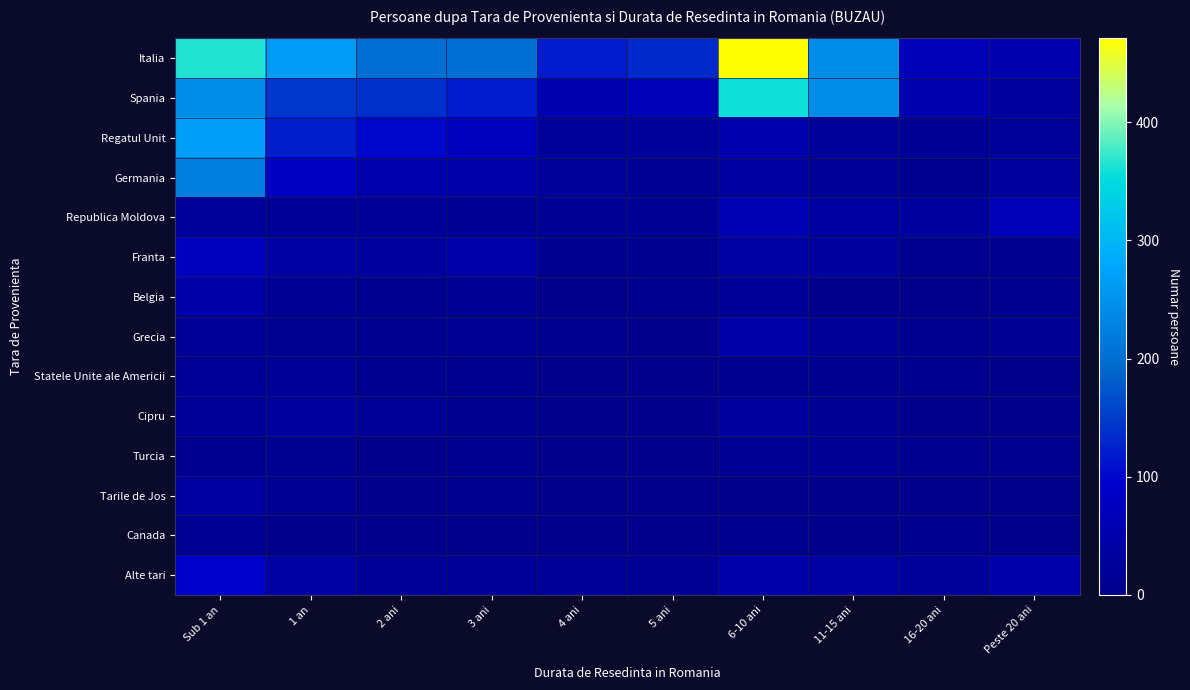

At which category is the sum across all series the highest?

Sub 1 an